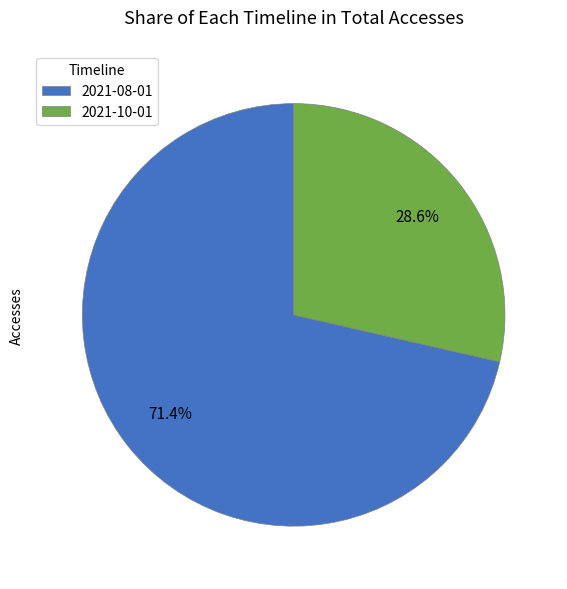

What is the largest slice in the pie chart?

2021-08-01